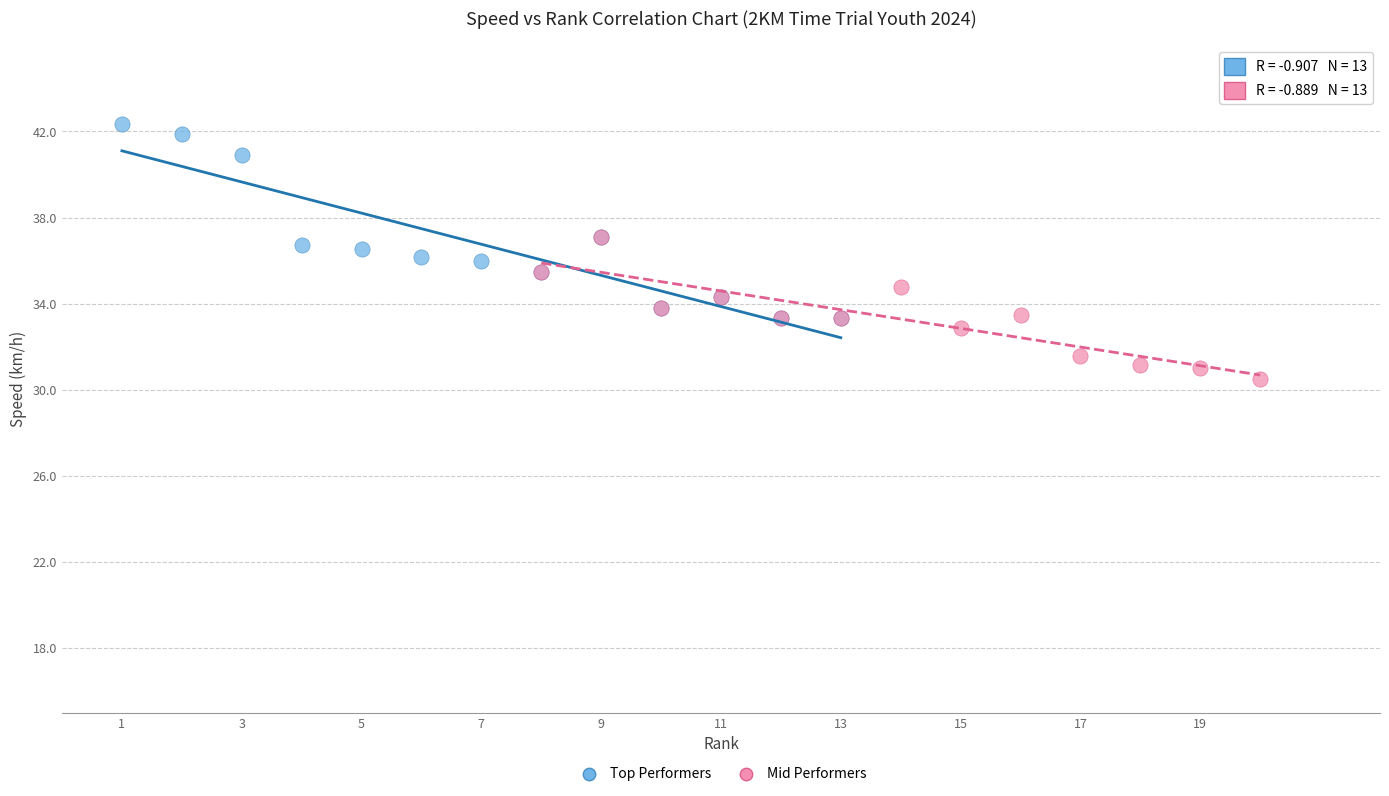

Which series has the widest spread of Y values?

Top Performers